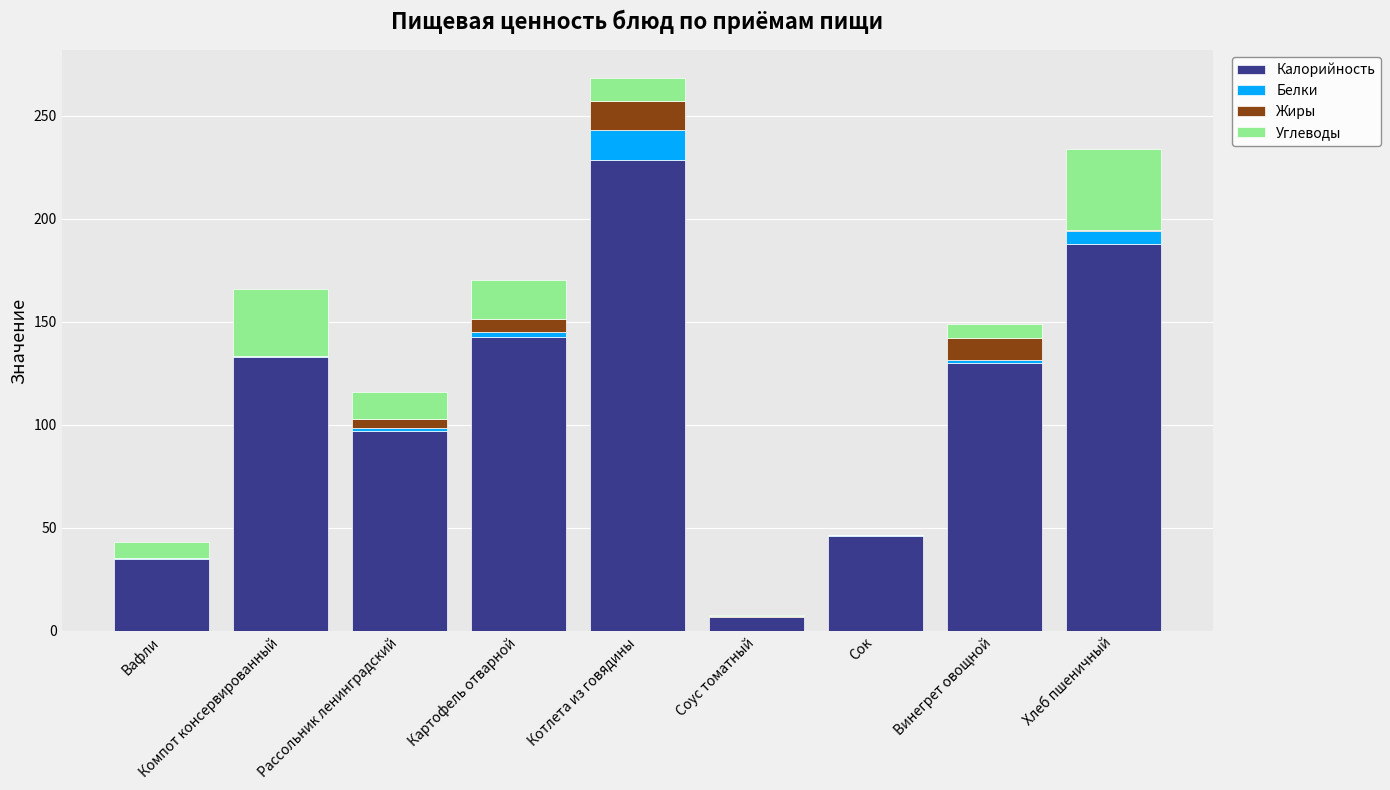

What is the highest value of the Калорийность series?

228.8